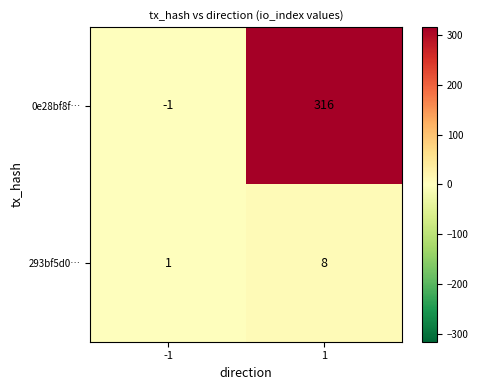

List the series in order of their overall mean, highest first.

0e28bf8f…, 293bf5d0…